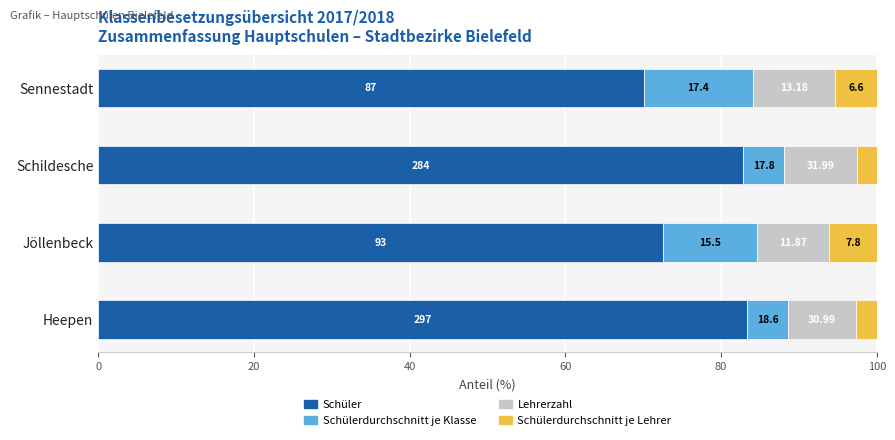

What are all the series names shown in the legend?

Schüler, Schülerdurchschnitt je Klasse, Lehrerzahl, Schülerdurchschnitt je Lehrer